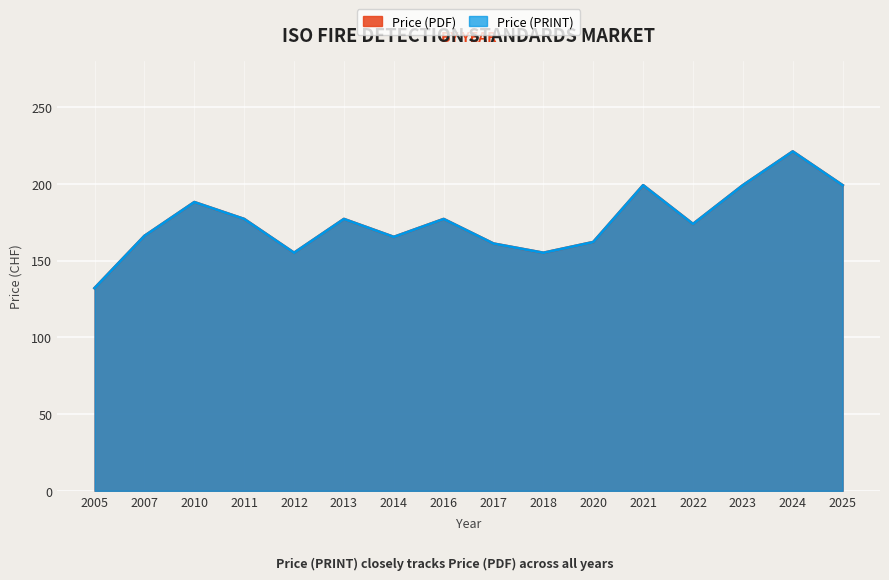

In Price (PDF), how many points are lower than both neighbors (excluding endpoints)?

2